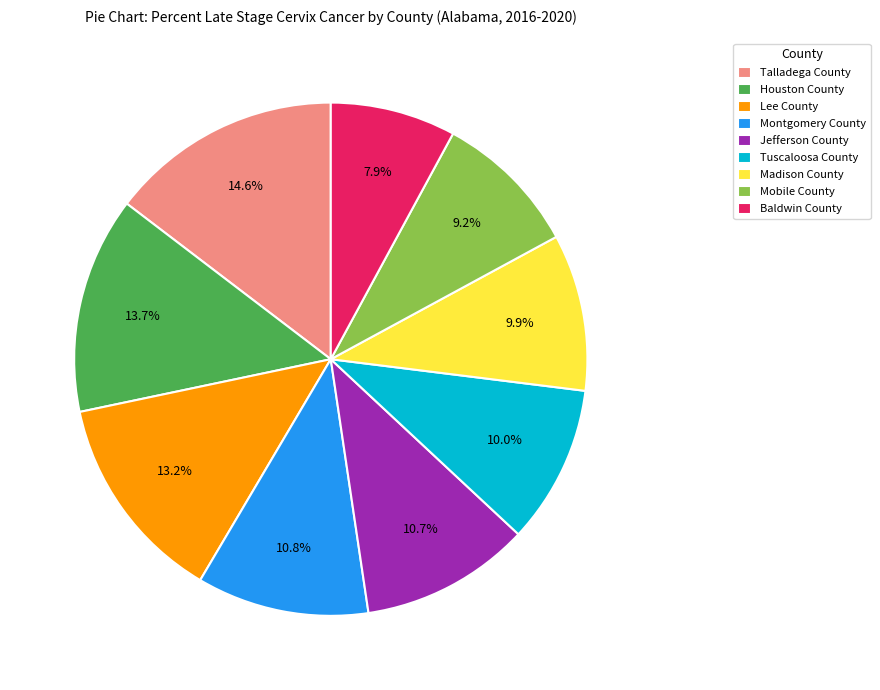

What is the smallest slice in the pie chart?

Baldwin County